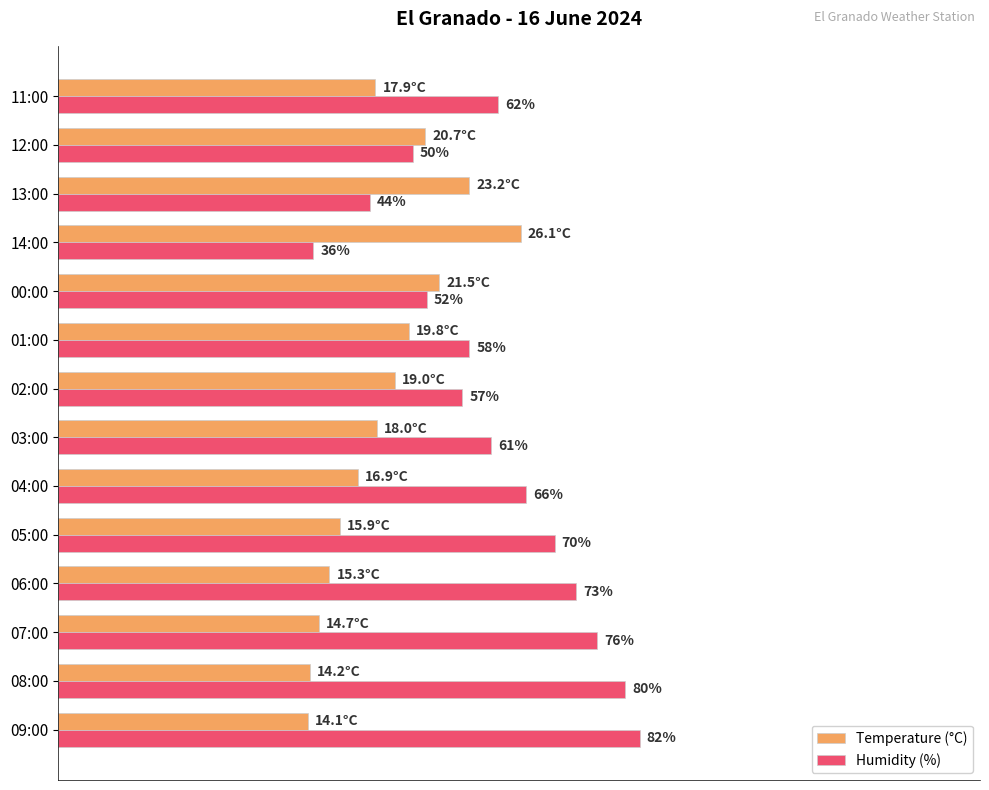

List the series in order of their overall mean, lowest first.

Temperature (°C), Humidity (%)